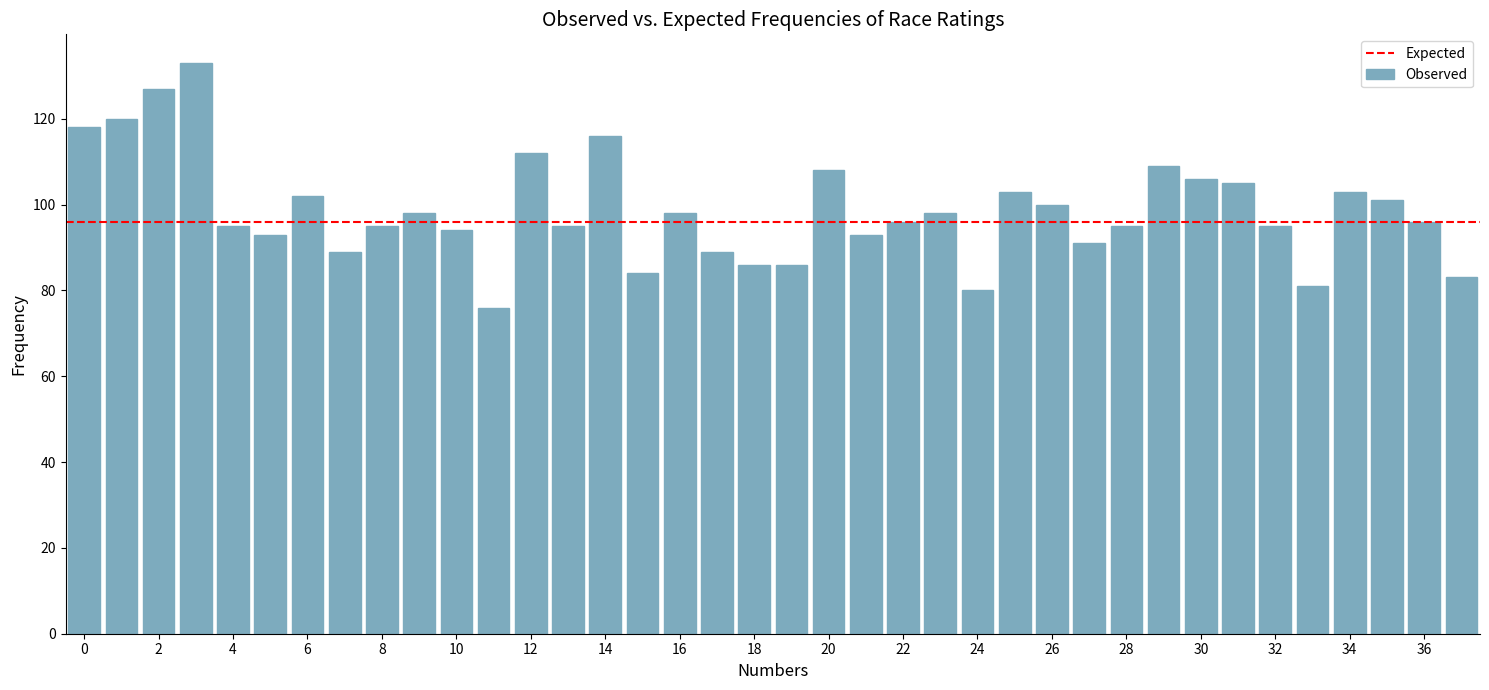

Does the chart contain stacked bars?

No